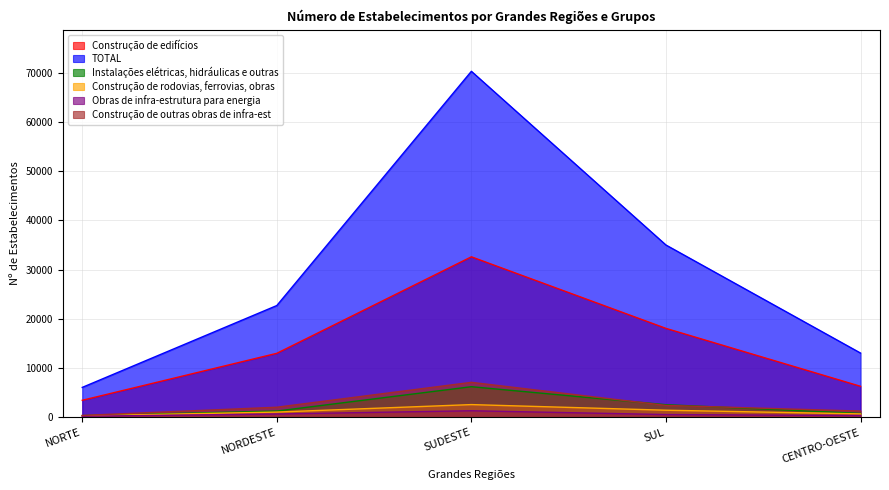

At which category does Construção de rodovias, ferrovias, obras reach its first local peak?

SUDESTE